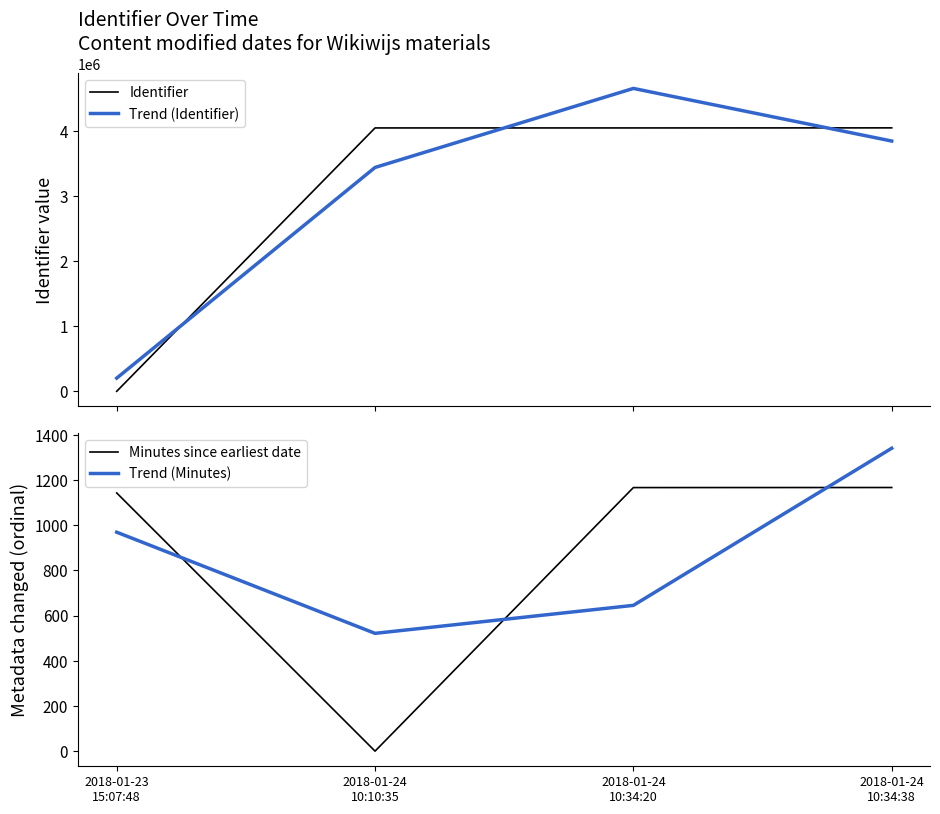

What is the label of the 1st point from the right?

2018-01-24
10:34:38